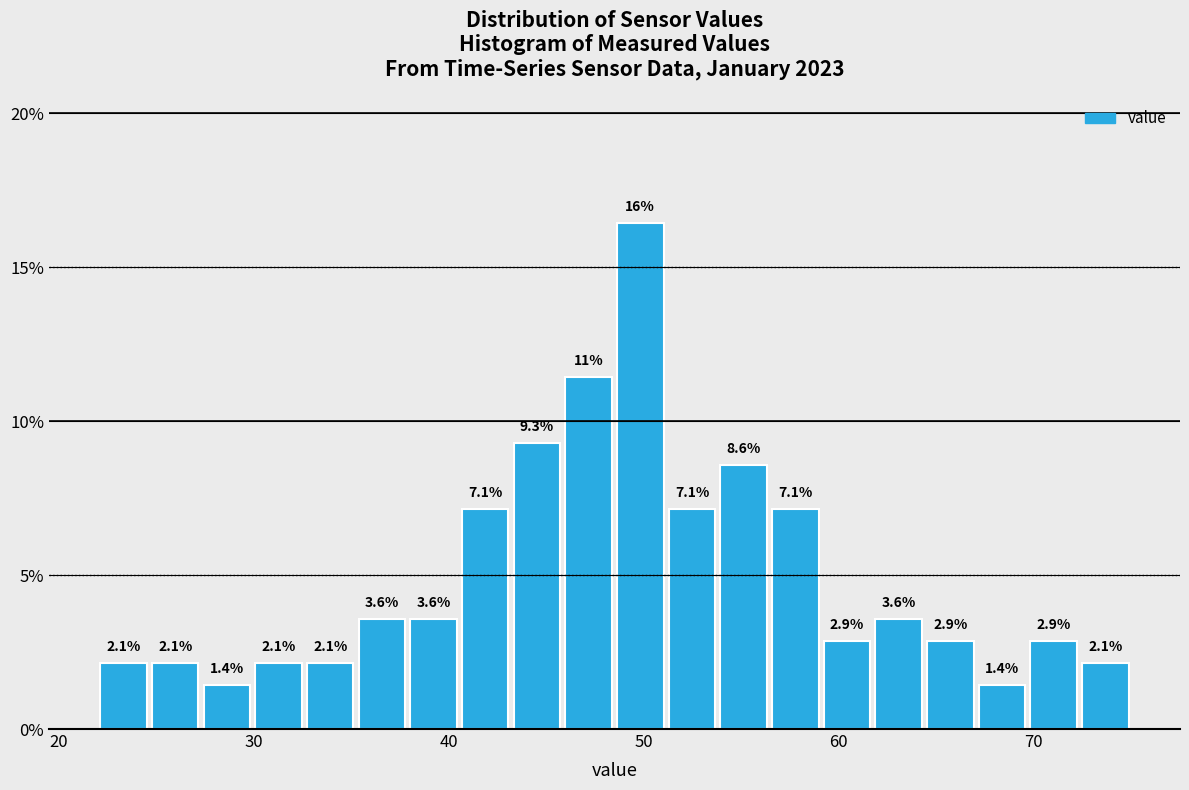

Read against the x-axis, roughly where is the centre of the tallest bar?

50